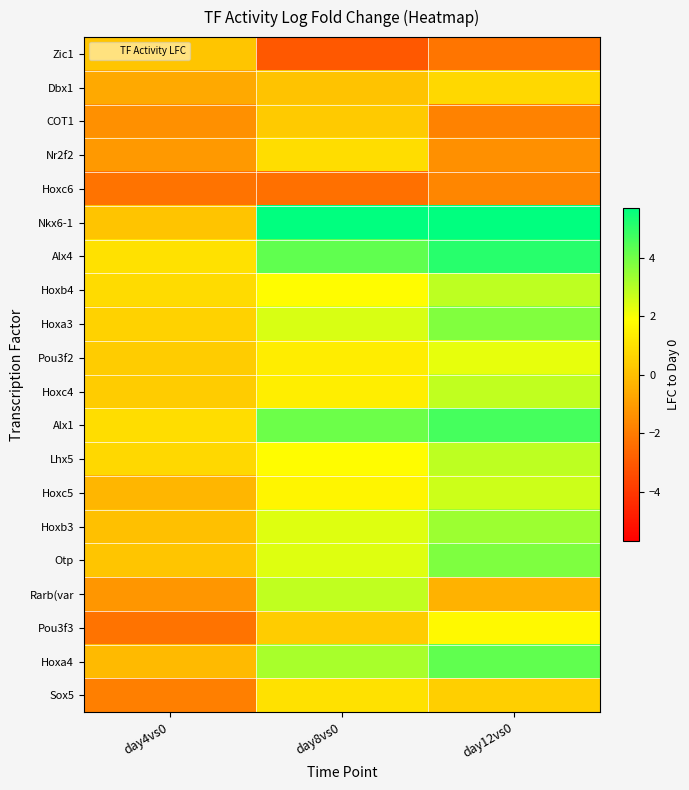

At how many categories does at least one series exceed 5?

2